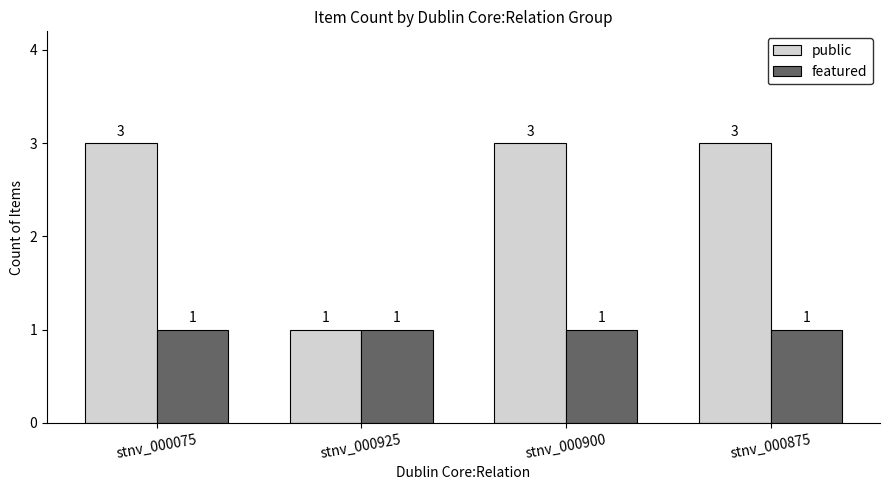

Reading left to right, list all the values displayed in this chart.

public: 3	1	3	3
featured: 1	1	1	1